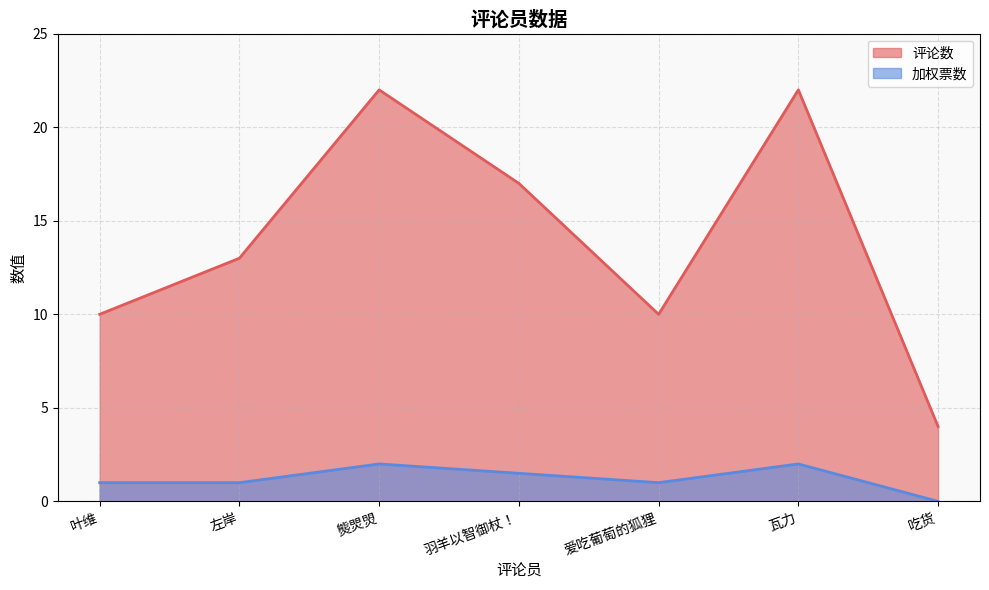

What is the average value of the 评论数 series?

14.0